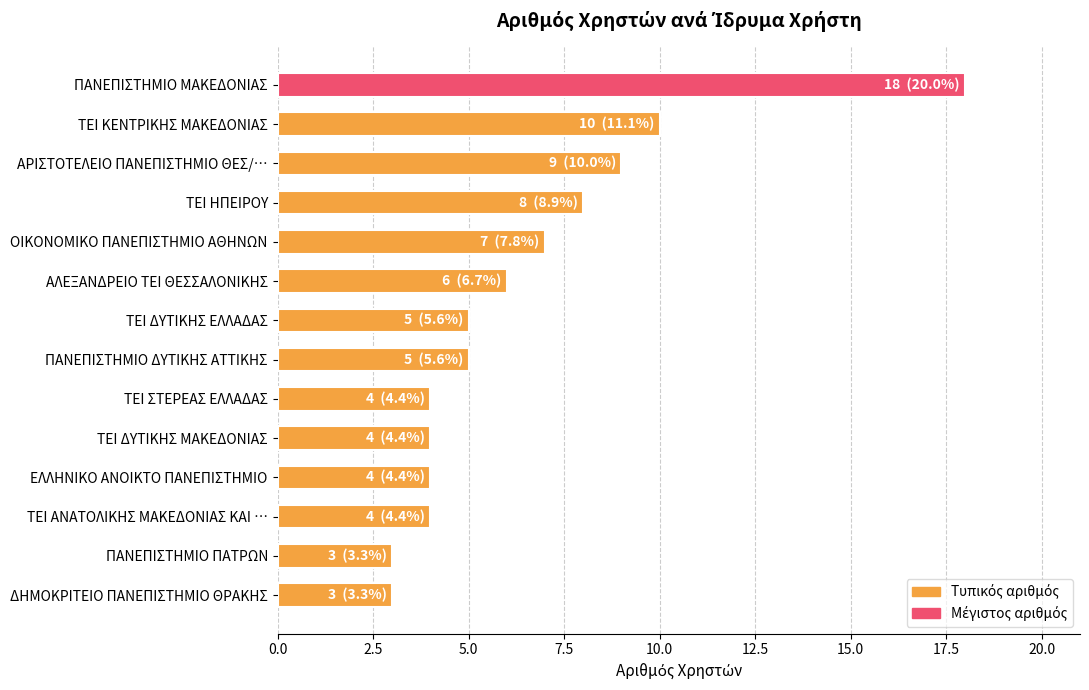

What is the difference between the second highest and minimum values?

7